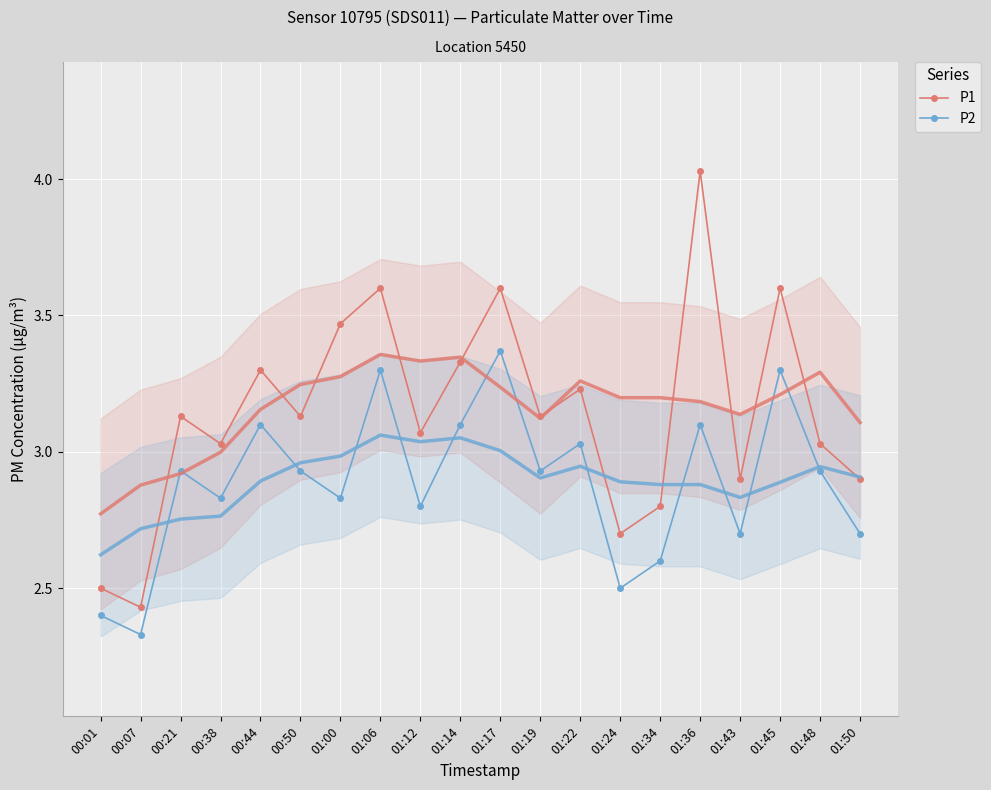

Where is P2 nearest to the value 2?

00:07